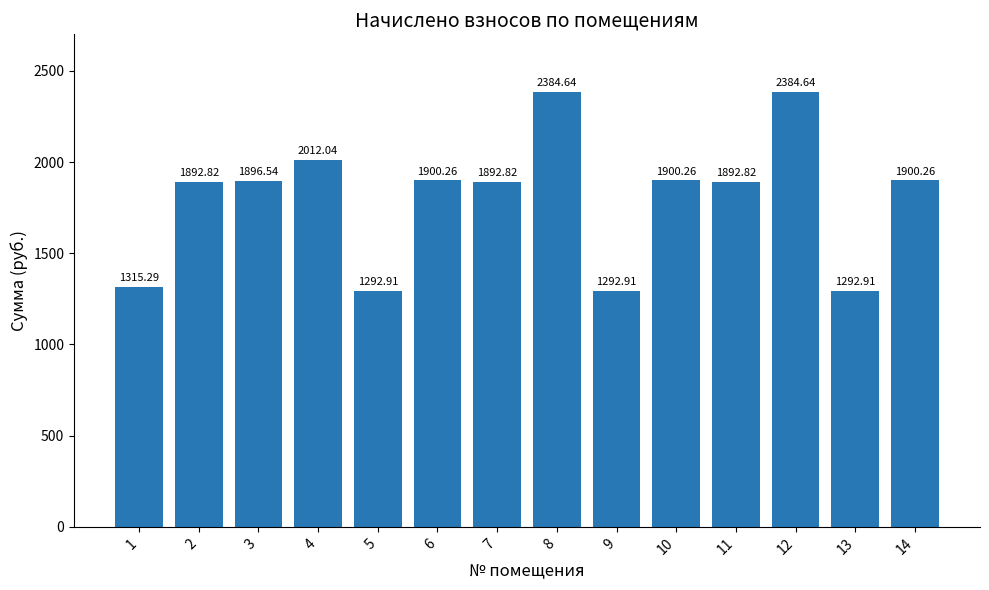

What is the average value?

1803.7